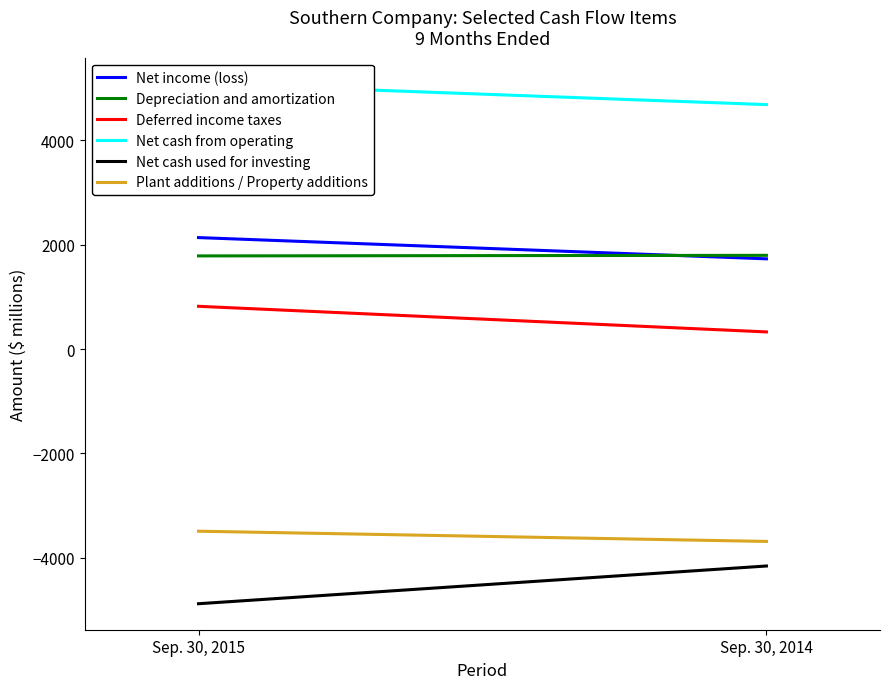

What is the value of the Deferred income taxes point at the 1st from the left?

821